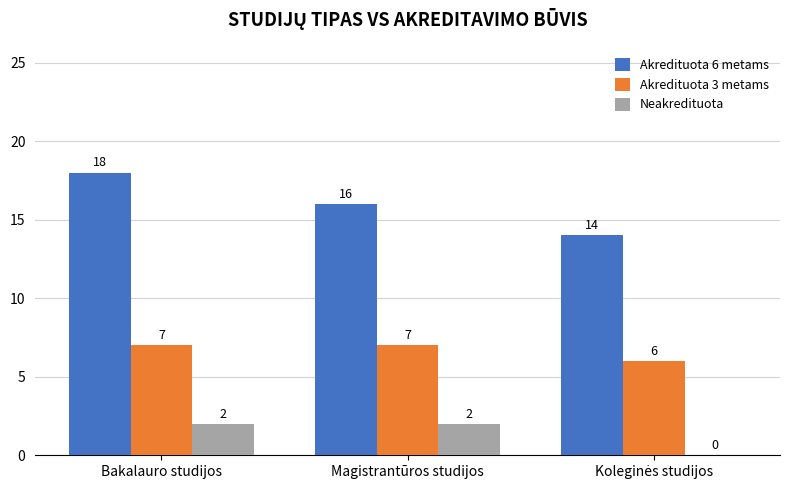

Read the Akredituota 6 metams value at Bakalauro studijos.

18